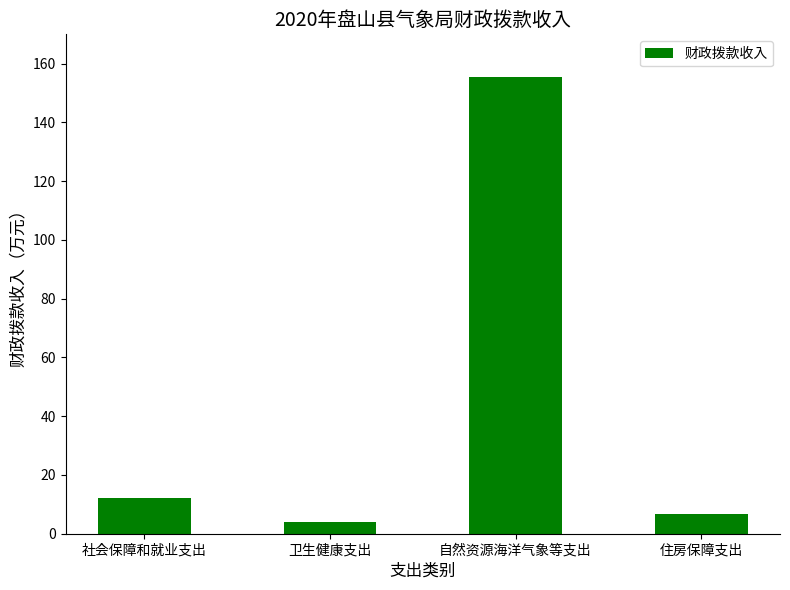

Which category has the highest value across all series?

自然资源海洋气象等支出